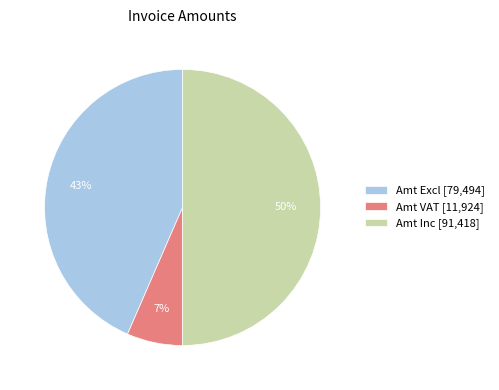

The Amt VAT slice represents 1% of the pie. True or false?

False